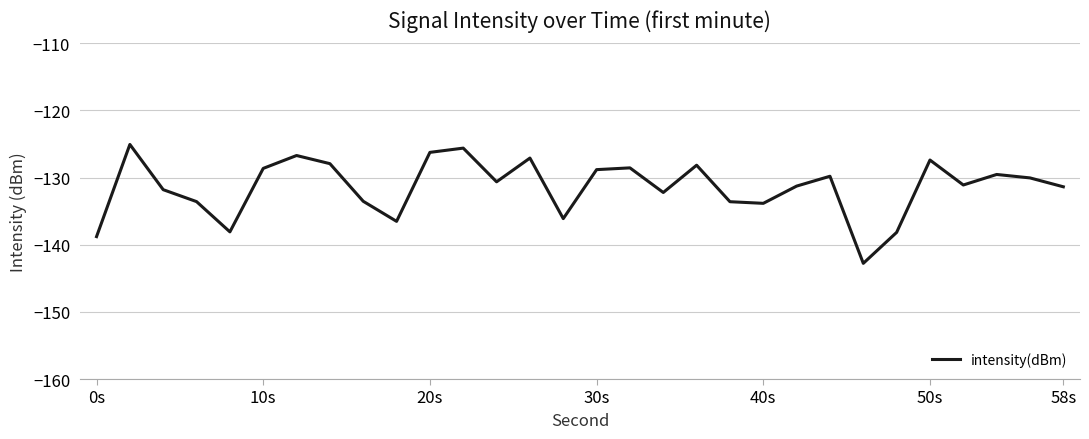

What is the difference between the maximum and minimum values?

17.7